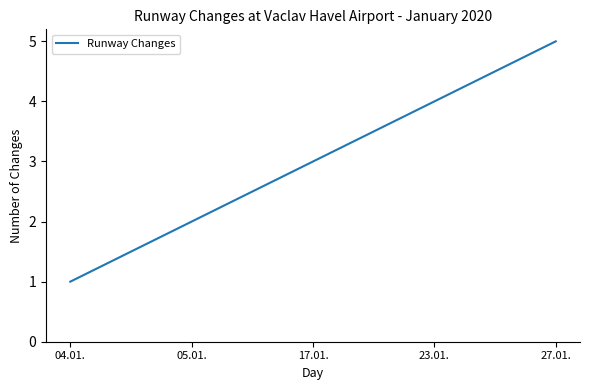

Reading left to right, extract all data points from this chart.

1	2	3	4	5